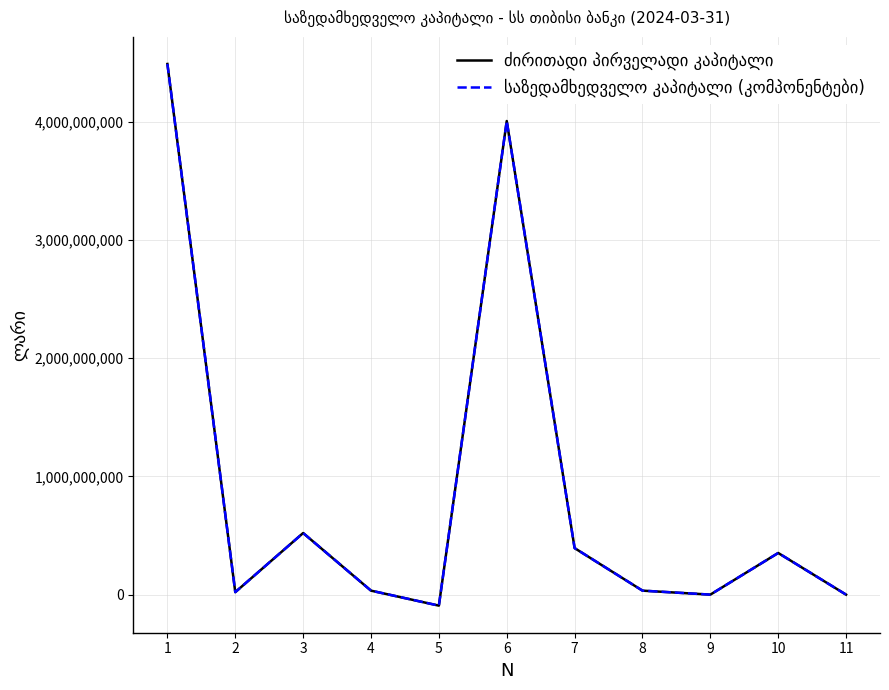

What is the total value across all series at 10?

704862773.2